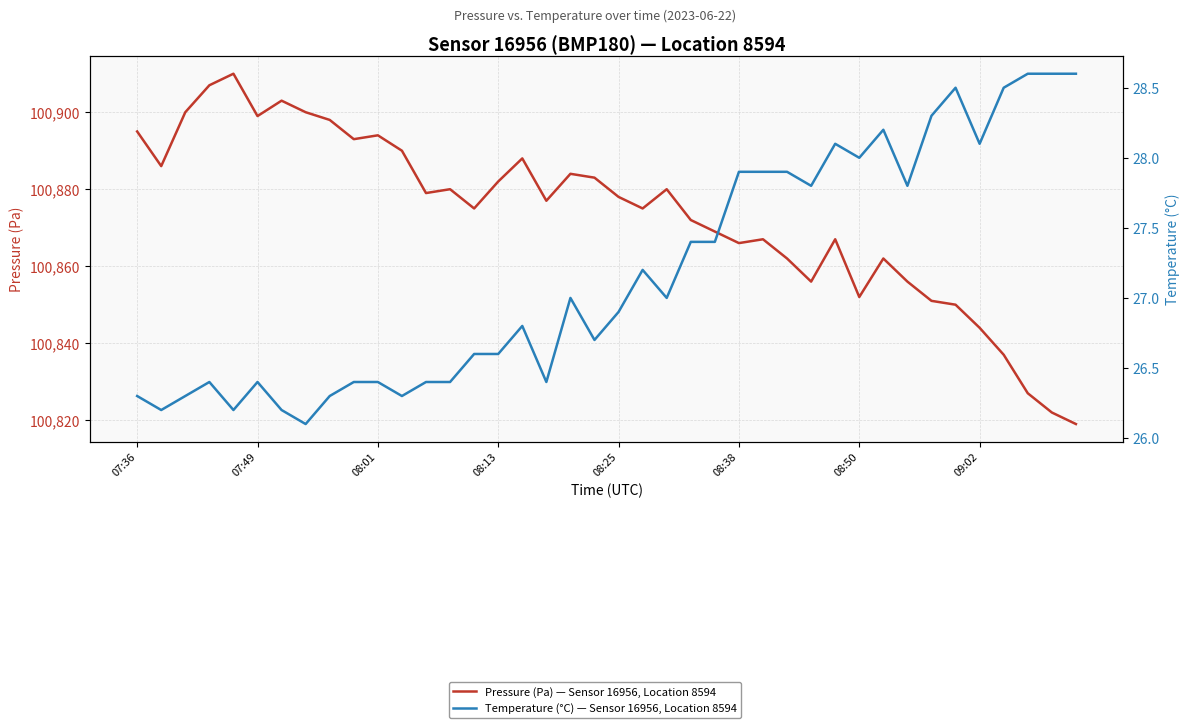

How many categories are shown in the chart?

40